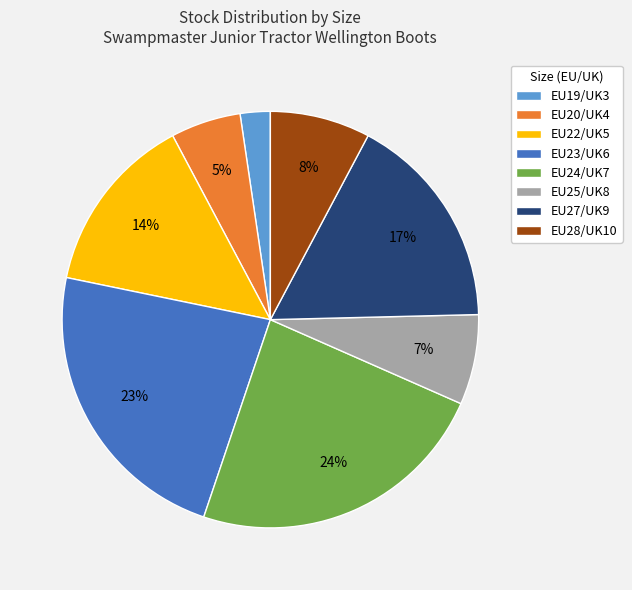

To the nearest percent, what portion does EU25/UK8 represent?

7%